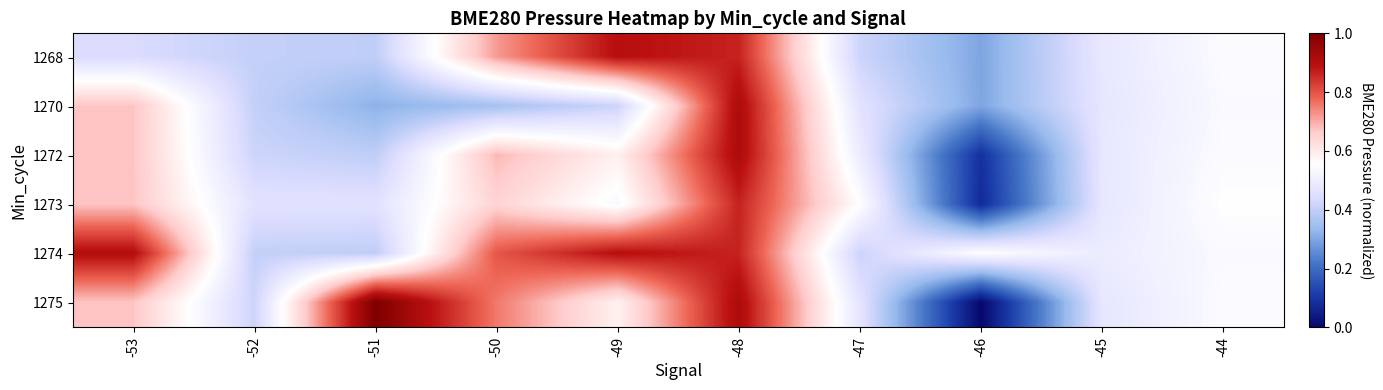

Reading left to right, list all the values displayed in this chart.

1268: -53=0.4	-52=0.4	-51=0.4	-50=0.7	-49=0.9	-48=0.9	-47=0.4	-46=0.3	-45=0.5	-44=0.5
1270: -53=0.7	-52=0.4	-51=0.3	-50=0.4	-49=0.4	-48=0.9	-47=0.5	-46=0.3	-45=0.5	-44=0.5
1272: -53=0.7	-52=0.4	-51=0.4	-50=0.7	-49=0.6	-48=0.9	-47=0.5	-46=0.1	-45=0.5	-44=0.5
1273: -53=0.7	-52=0.5	-51=0.5	-50=0.6	-49=0.5	-48=0.9	-47=0.6	-46=0.1	-45=0.5	-44=0.6
1274: -53=0.9	-52=0.4	-51=0.4	-50=0.8	-49=0.9	-48=0.9	-47=0.4	-46=0.6	-45=0.5	-44=0.5
1275: -53=0.7	-52=0.4	-51=1.0	-50=0.8	-49=0.6	-48=0.9	-47=0.5	-46=0.0	-45=0.5	-44=0.5